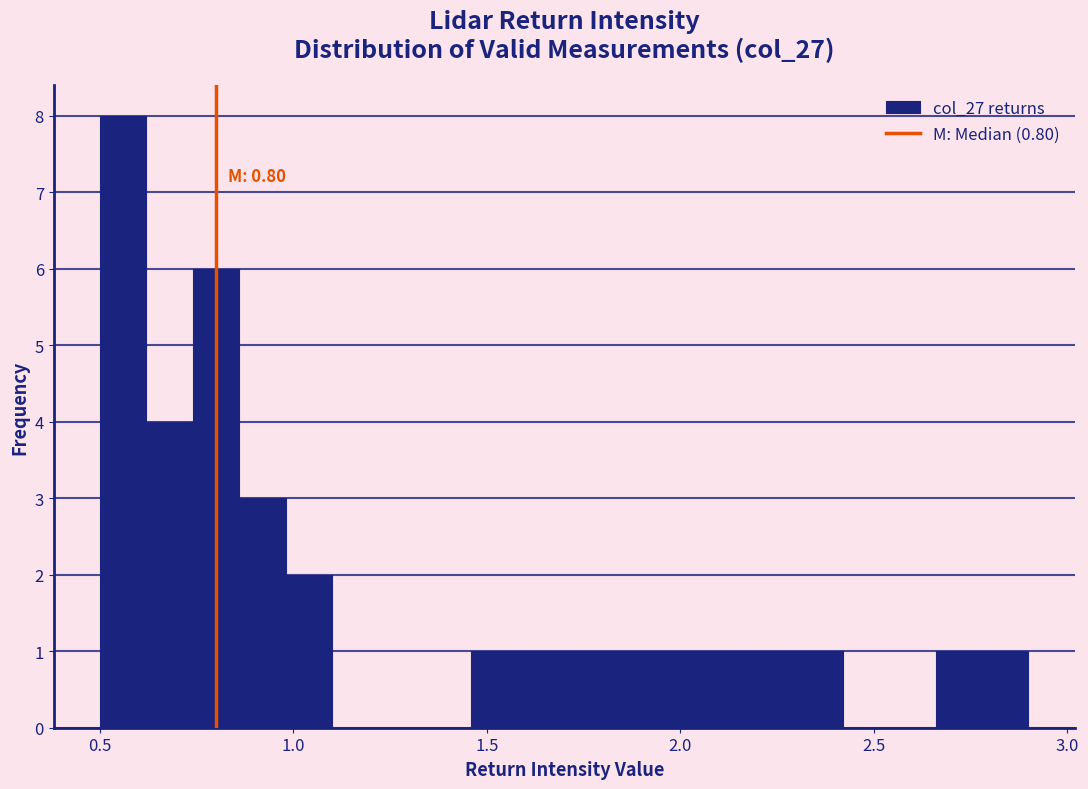

Around what value on the x-axis is the tallest bar? Give the approximate position of its centre, as read against the axis.

0.55